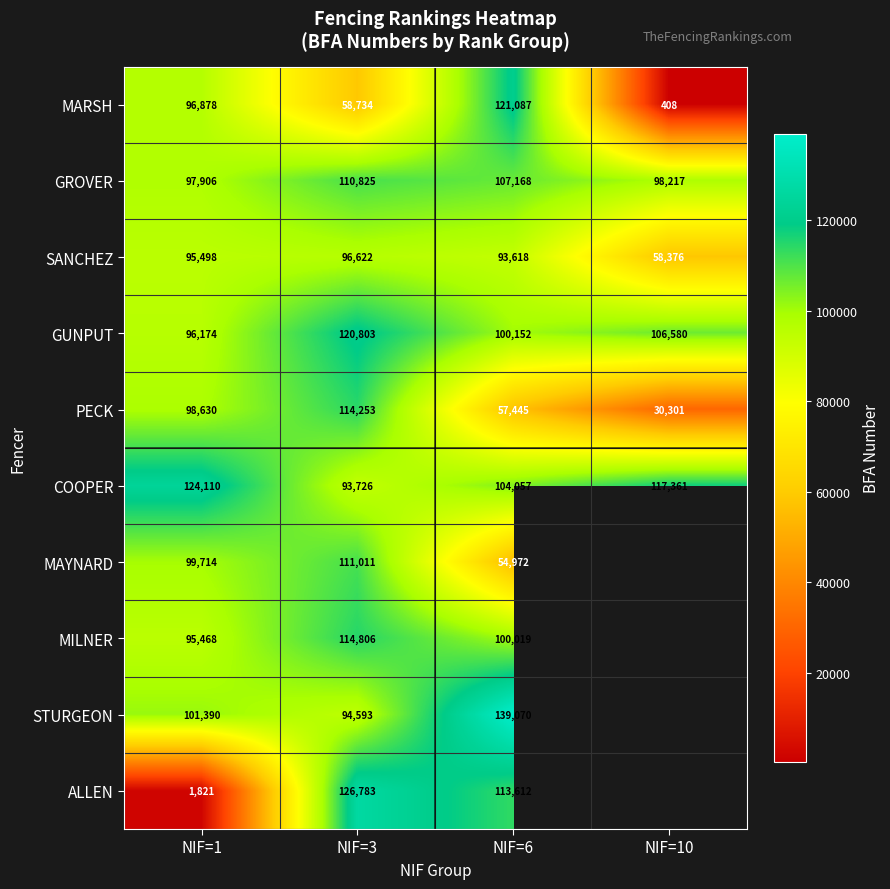

The value of SANCHEZ at NIF=6 is 59197.8. True or false?

False